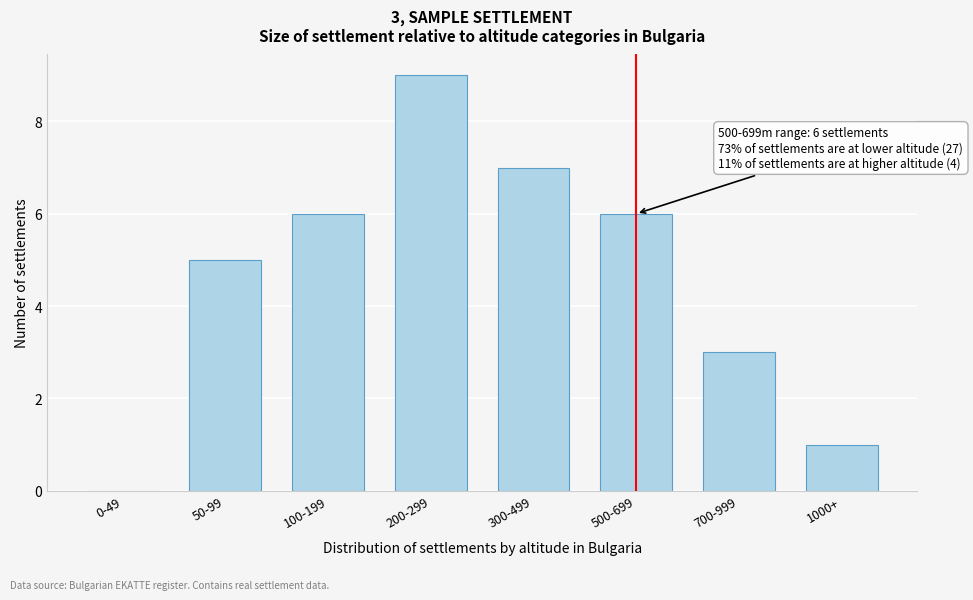

Reading right to left, extract all data points from this chart.

1000+=1	700-999=3	500-699=6	300-499=7	200-299=9	100-199=6	50-99=5	0-49=0